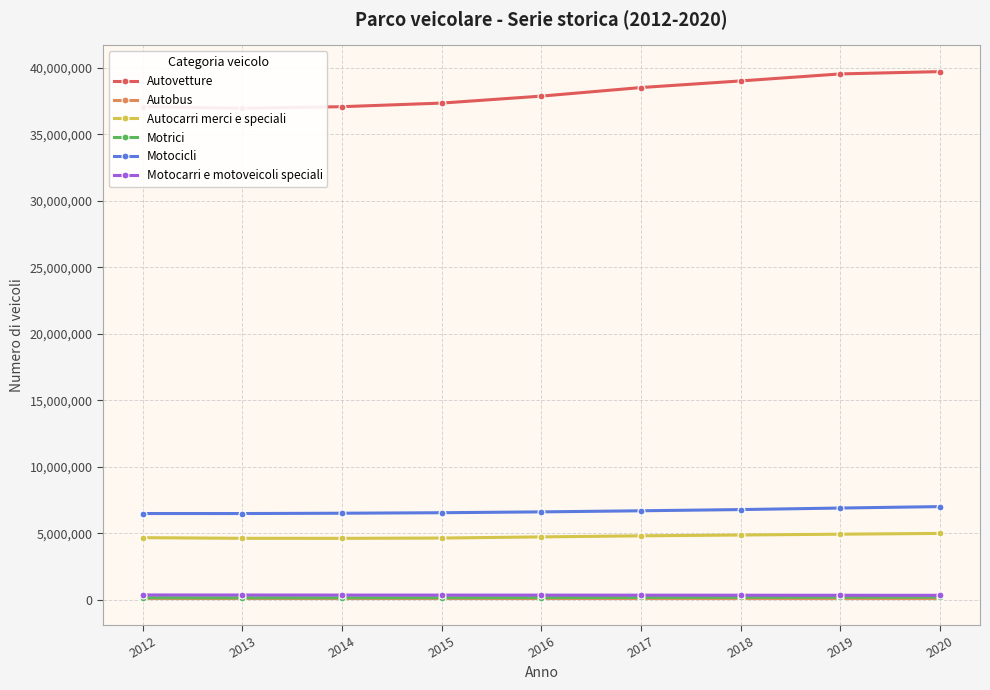

Does the chart have visible grid lines?

Yes